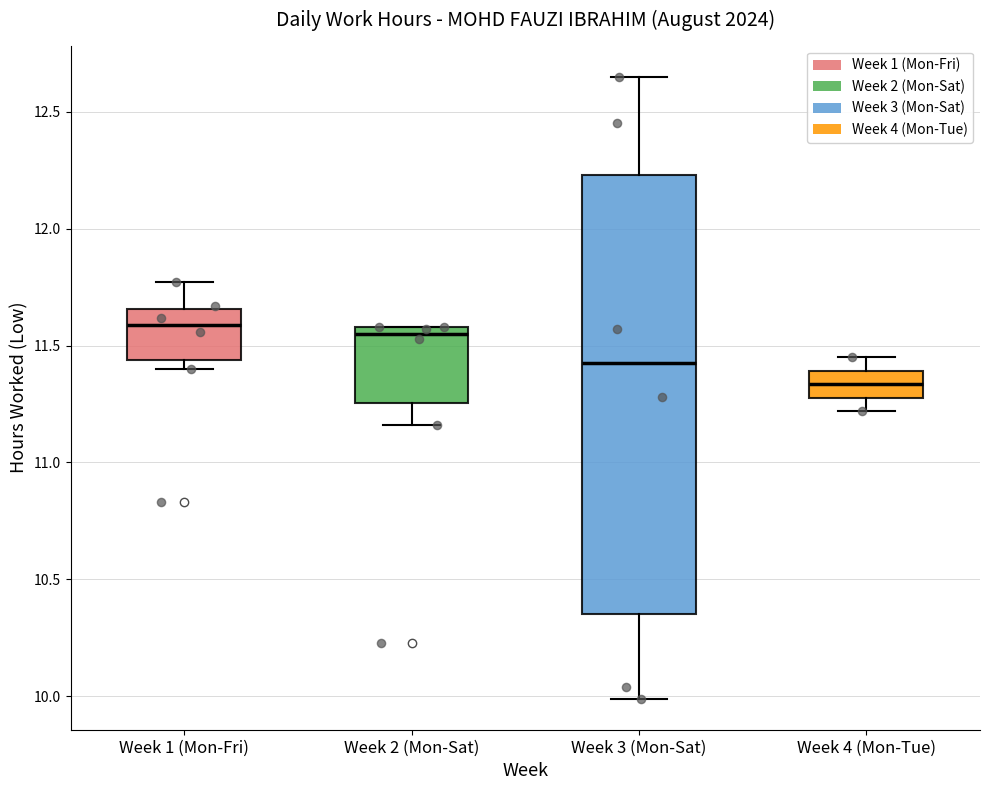

Where is the lower edge of the box for Week 2 (Mon-Sat) on the y-axis? The values are not printed on the chart, so give them approximately, as read against the axis.

11.25